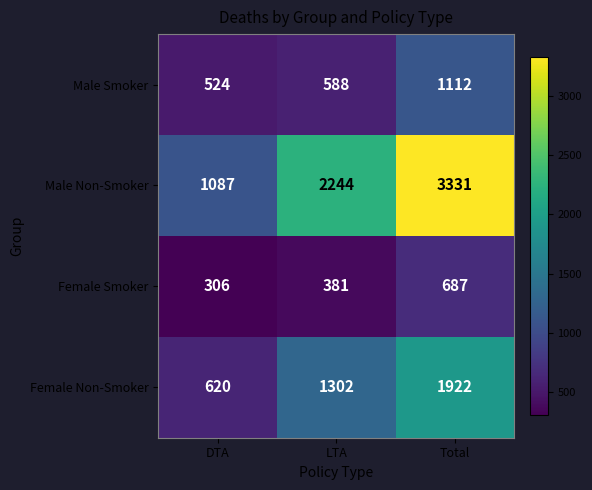

Which series has the widest spread of values?

Male Non-Smoker